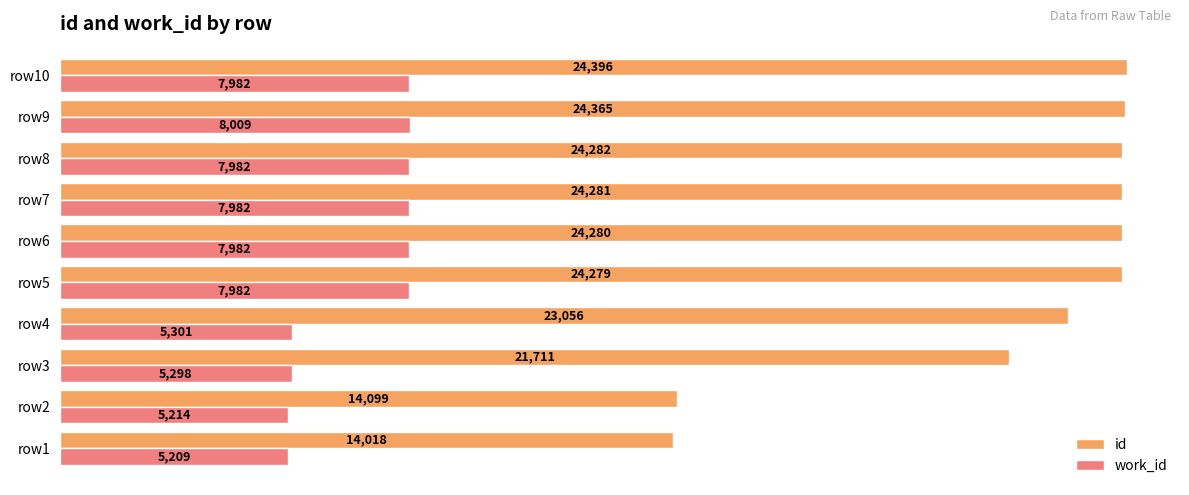

At which label is work_id closest to 6609?

row4